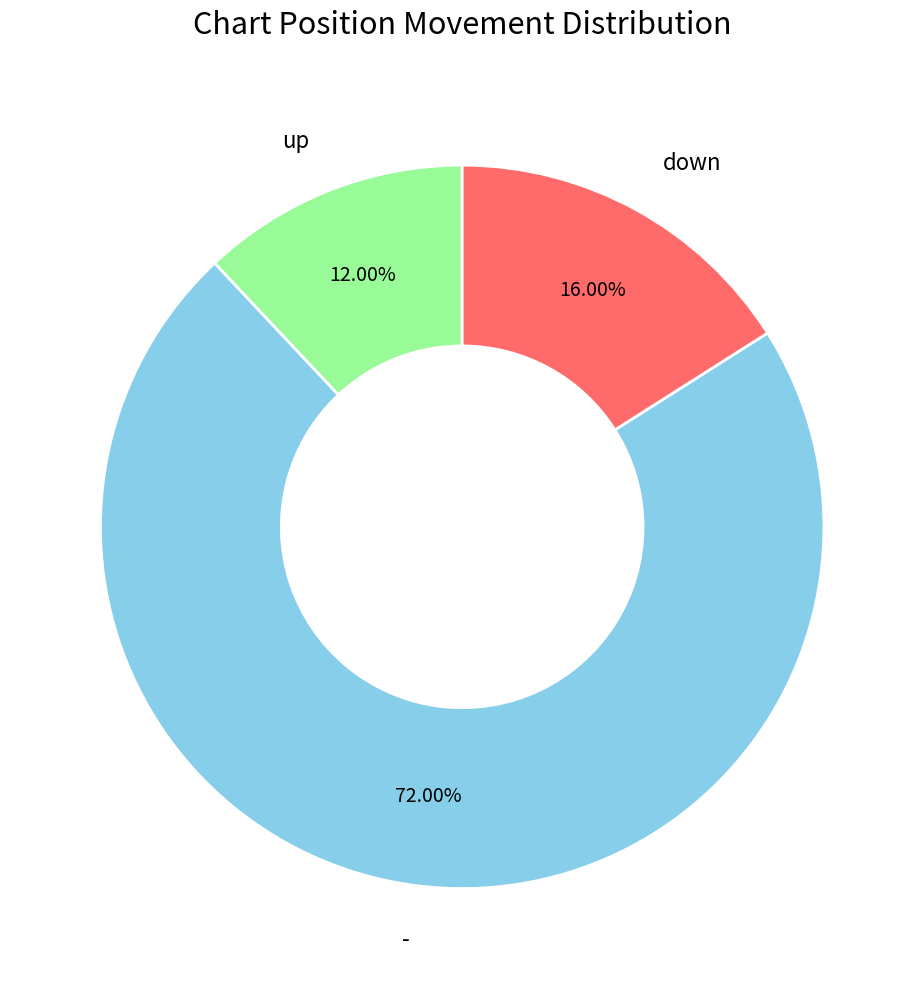

To the nearest percent, what is the average slice percentage?

33%